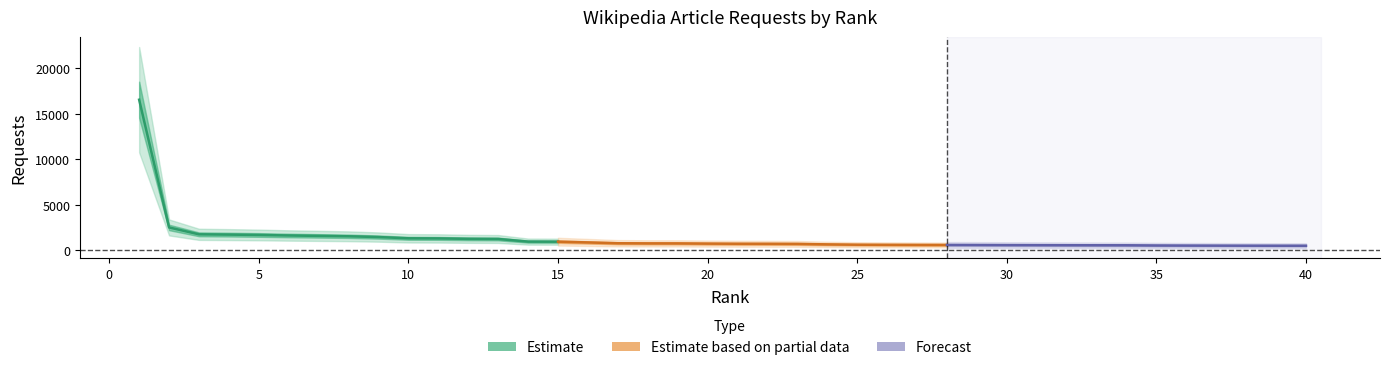

Reading left to right, transcribe all the data shown in this chart.

1=16560	2=2513	3=1756	4=1725	5=1685	6=1628	7=1585	8=1540	9=1455	10=1318	11=1305	12=1259	13=1243	14=955	15=948	16=864	17=775	18=759	19=757	20=734	21=719	22=714	23=704	24=650	25=614	26=602	27=593	28=588	29=581	30=572	31=566	32=558	33=553	34=551	35=528	36=518	37=512	38=506	39=502	40=501